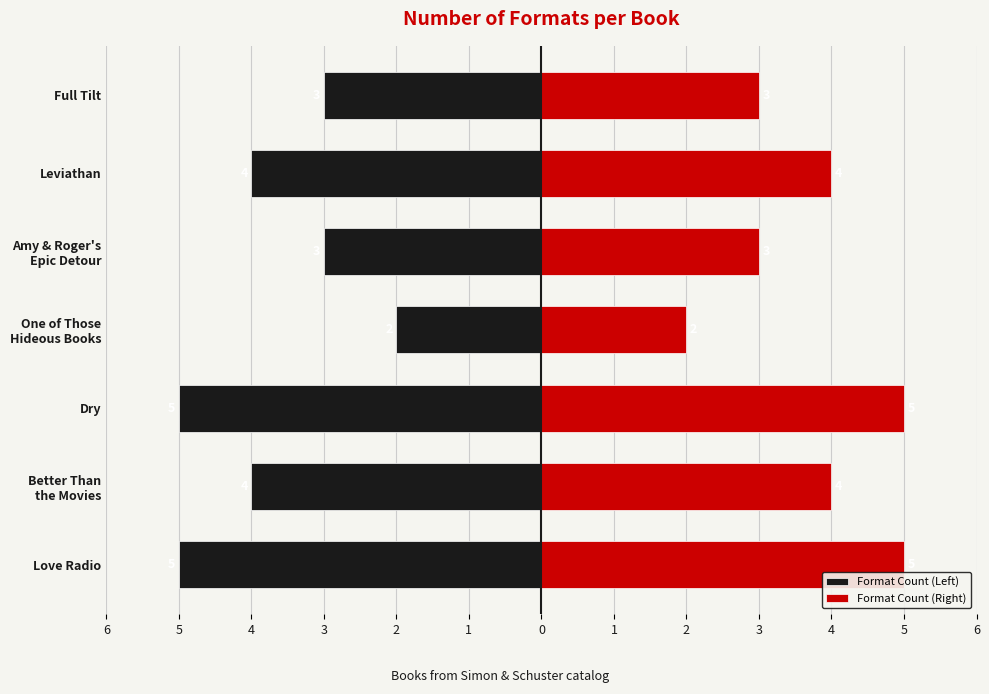

What is the value of the Format Count (Right) bar at the 3rd from the left?

5